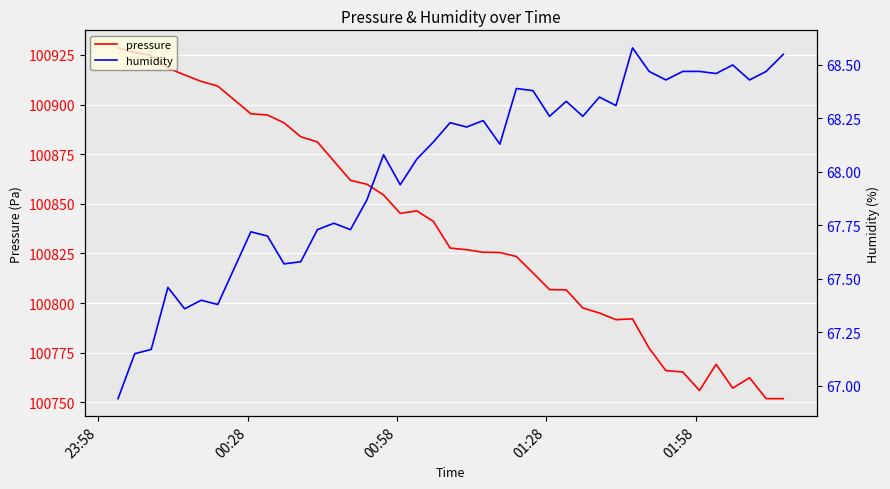

What is the minimum value for pressure?

100751.9